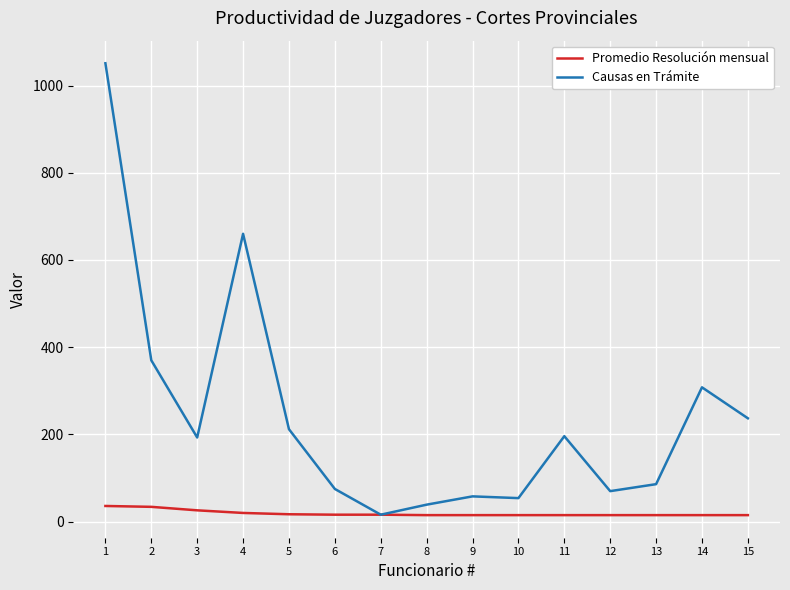

Count the number of data series in this chart.

2